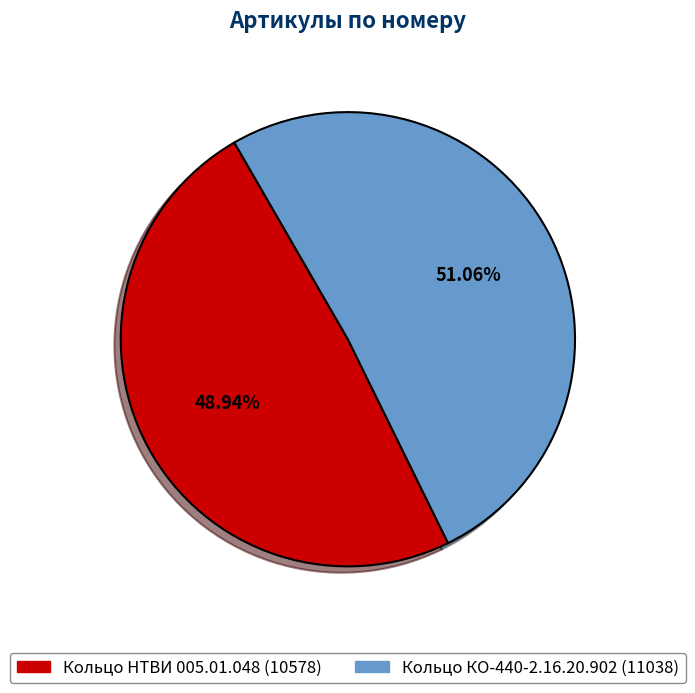

To the nearest percent, what percentage of the pie is Кольцо КО-440-2.16.20.902?

51%